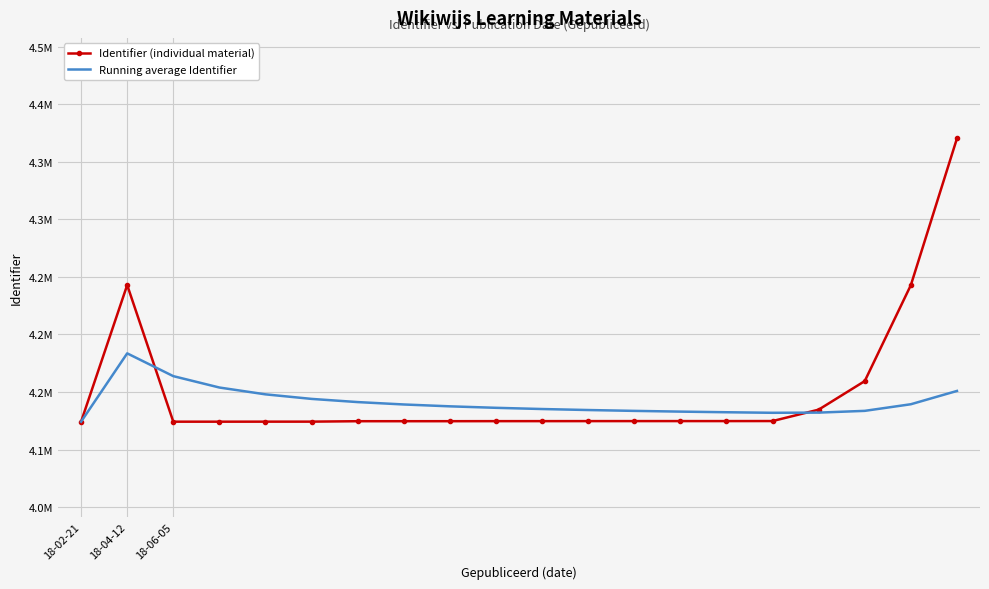

What is the difference between the second highest and minimum values in the Running average Identifier series?

39579.7